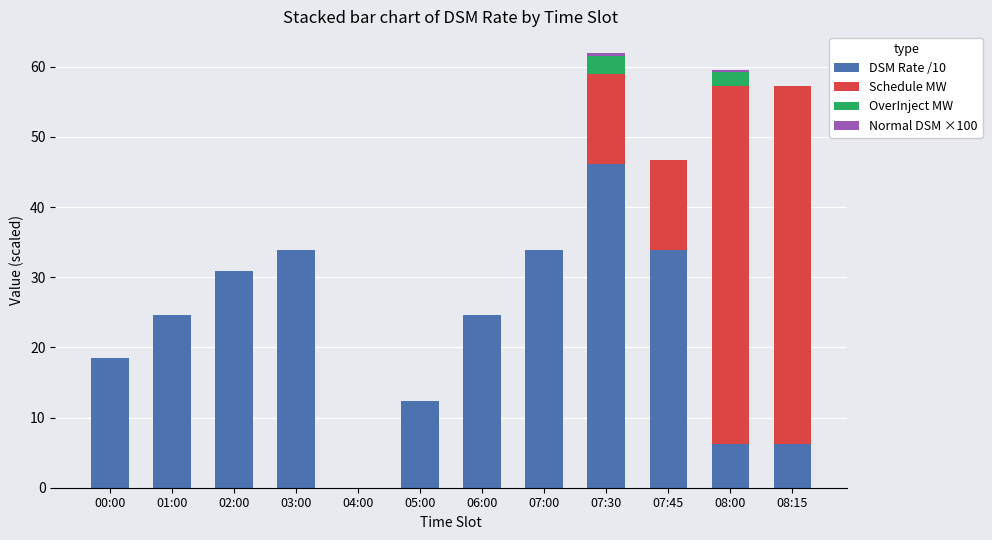

What is the total value across all series at 03:00?

33.9